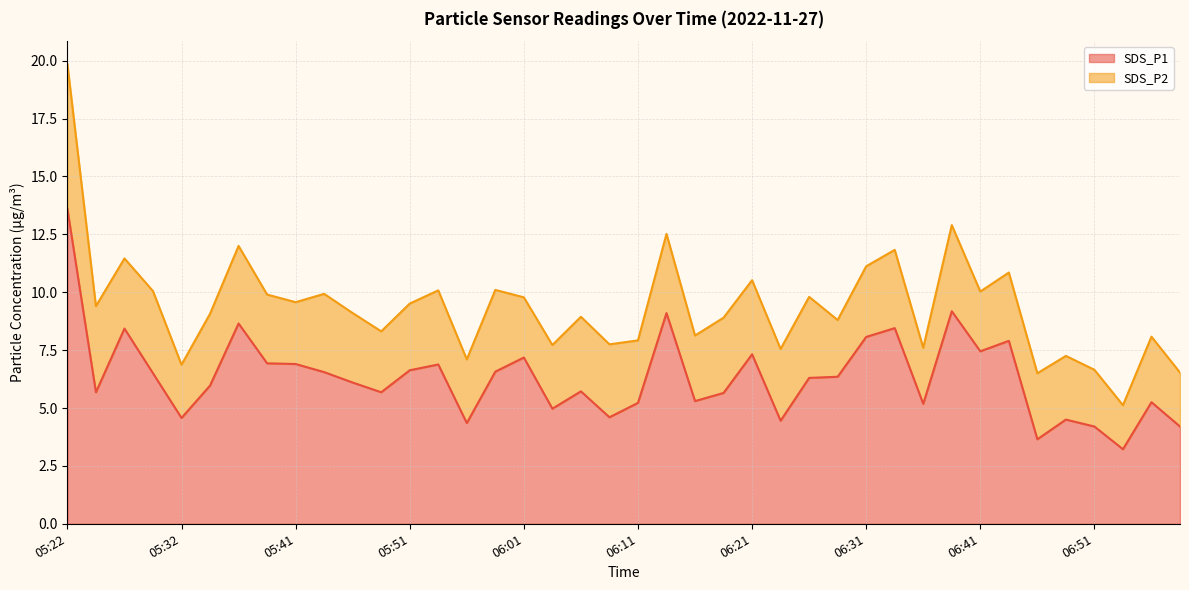

Is it true that the value at 05:46 is 2.2?

False